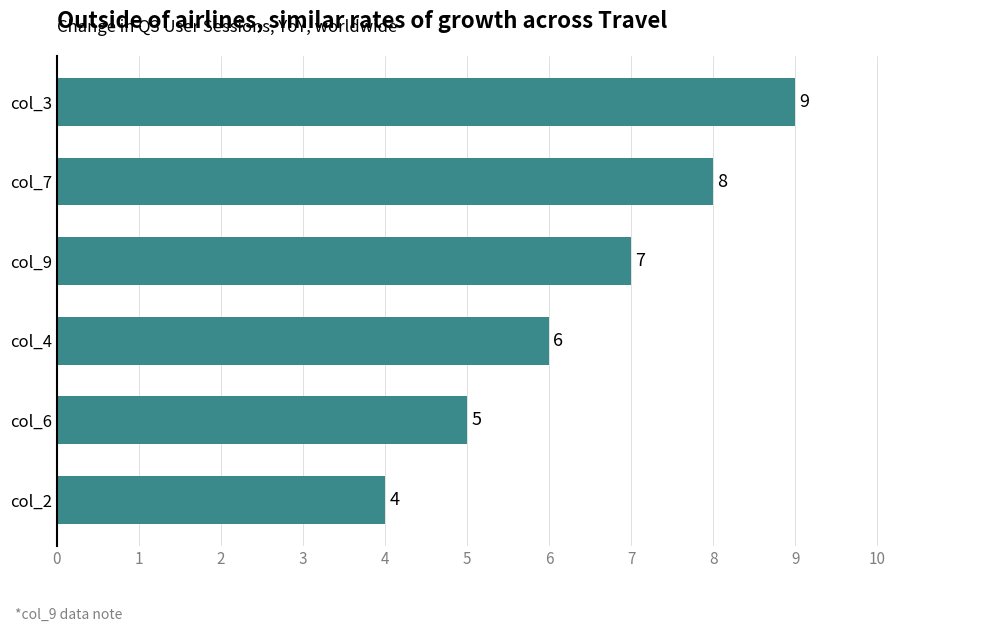

What is the smallest value displayed?

4